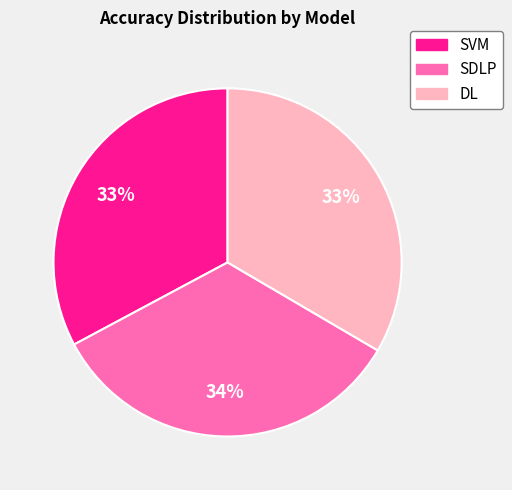

What percentage is the SDLP slice, to the nearest percent?

34%